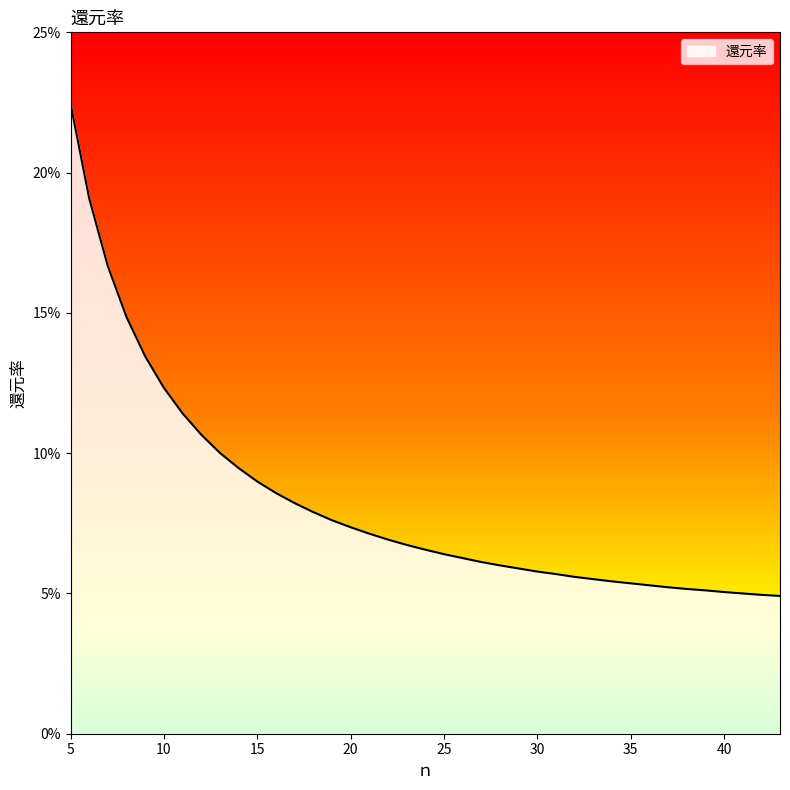

List the labels in order of value, largest first.

5, 6, 7, 8, 9, 10, 11, 12, 13, 14, 15, 16, 17, 18, 19, 20, 21, 22, 23, 24, 25, 26, 27, 28, 29, 30, 31, 32, 33, 34, 35, 36, 37, 38, 39, 40, 41, 42, 43